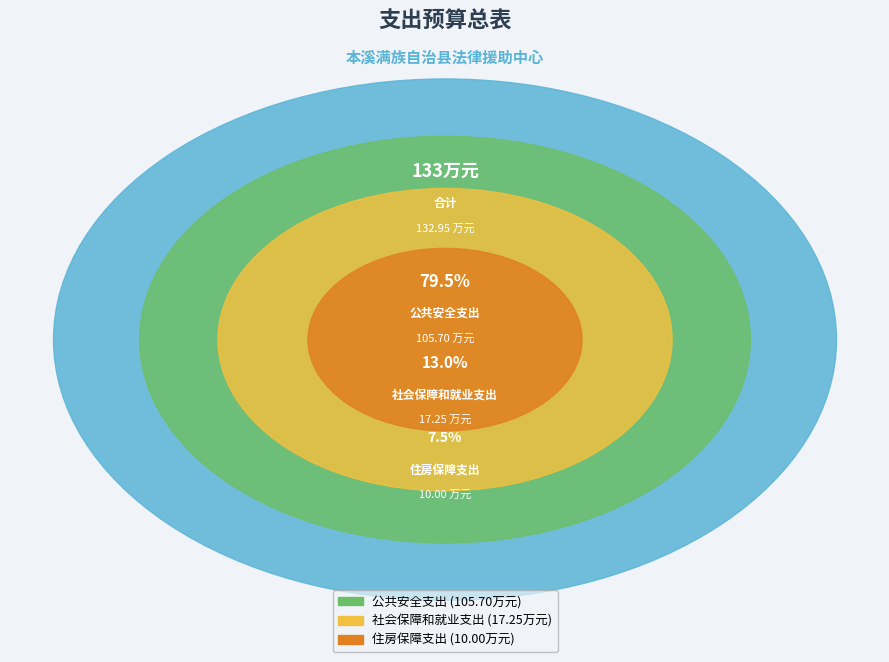

Rank the categories by value from lowest to highest.

住房保障支出, 社会保障和就业支出, 公共安全支出